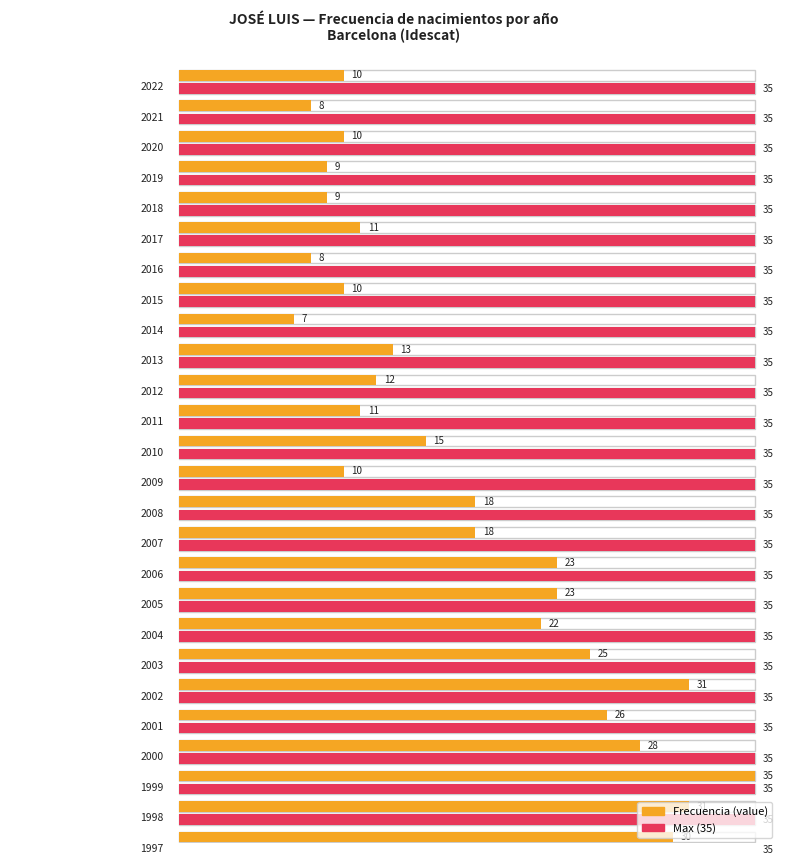

At which label does the data first exceed 15?

2008